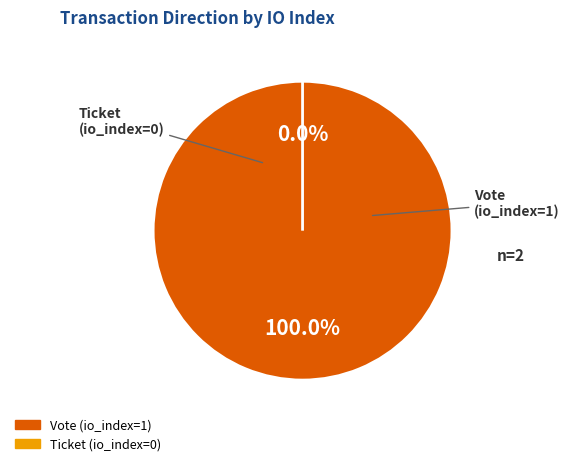

How many segments does this pie chart have?

2